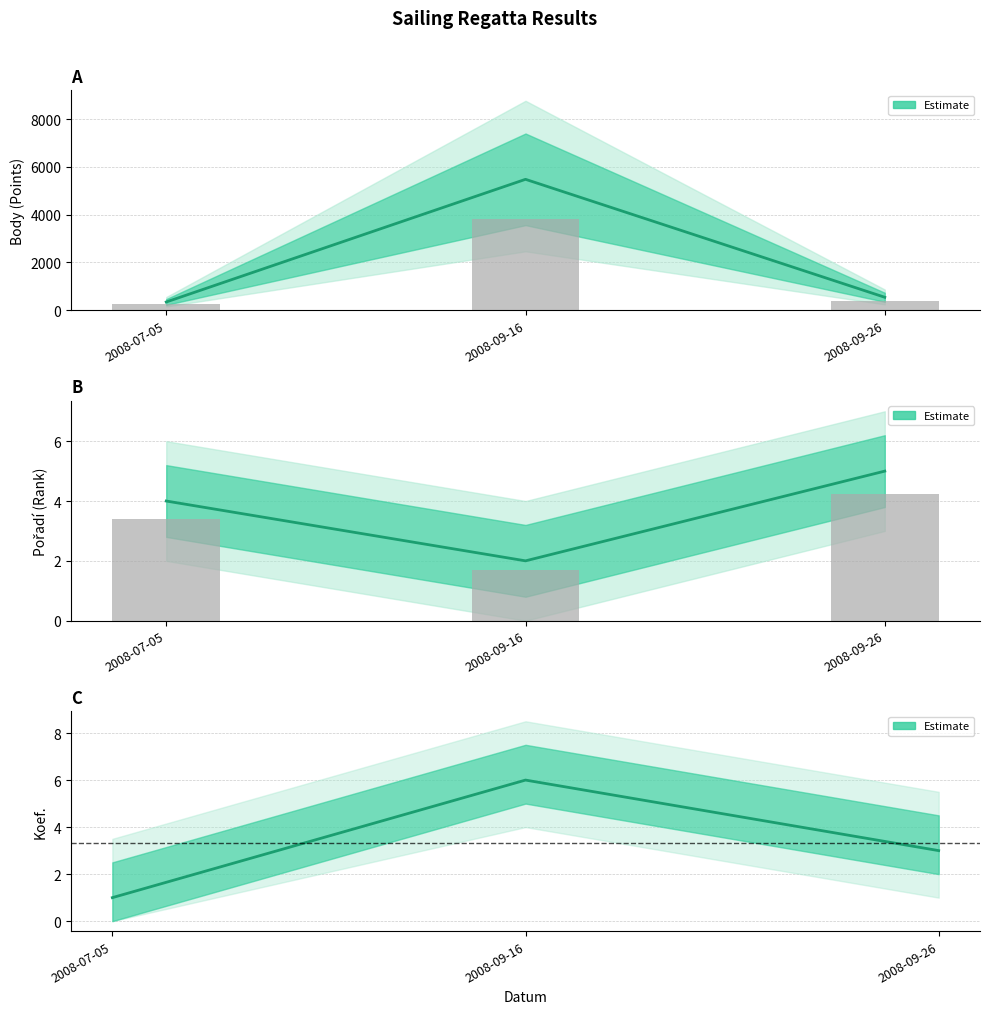

Rank the series by their maximum value, from highest to lowest.

Body, Koef., Pořadí